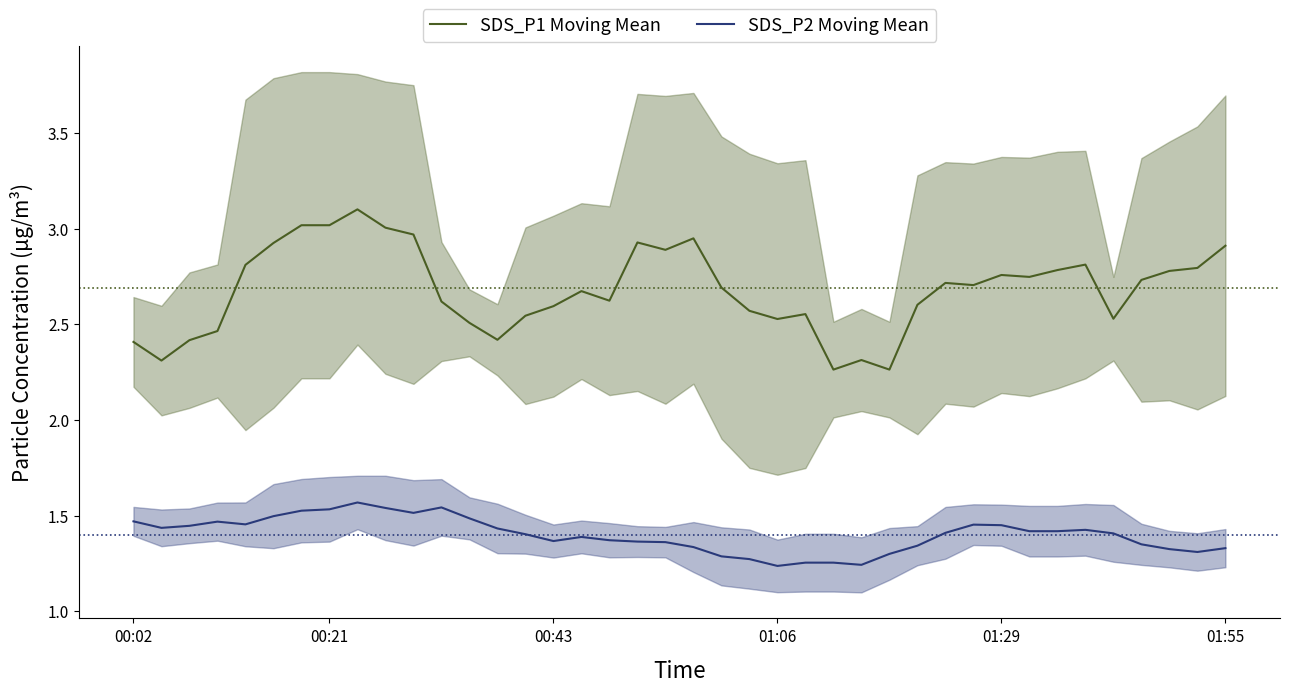

True or false: SDS_P1 Moving Mean has a value of 2.6 at 00:43.

True